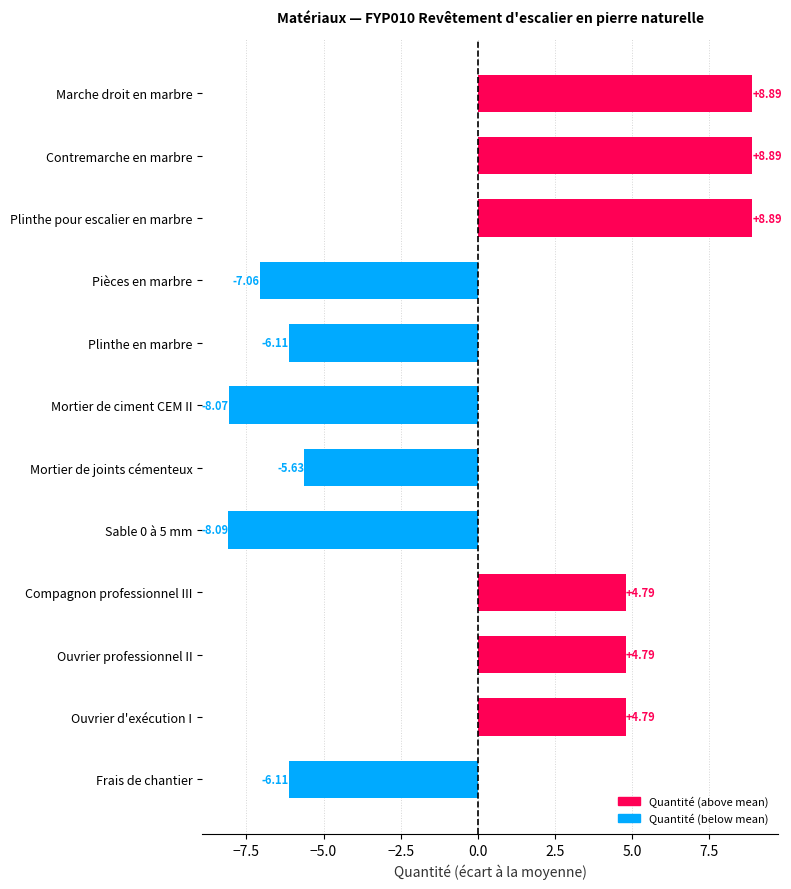

What is the label of the 10th bar from the bottom?

Plinthe pour escalier en marbre